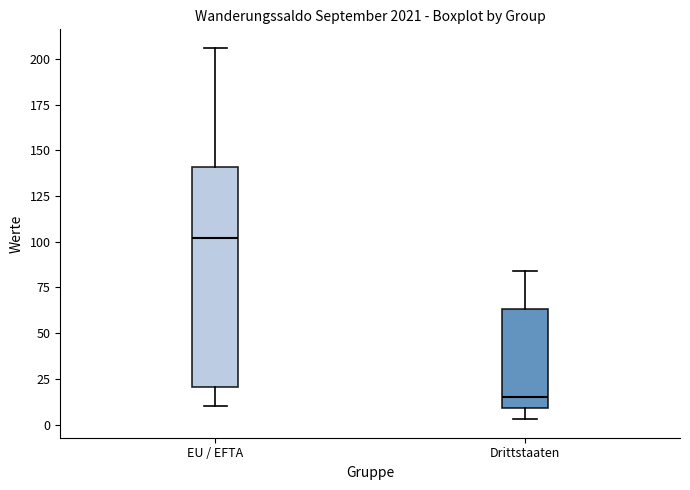

Reading left to right, read every box against the y-axis: the position of its median line, the range the box covers, and the ends of its whiskers. The values are not printed on the chart, so give them approximately, as read against the axis.

EU / EFTA: median 100, box 20 to 140, whiskers 10 to 205
Drittstaaten: median 15, box 10 to 65, whiskers 5 to 85